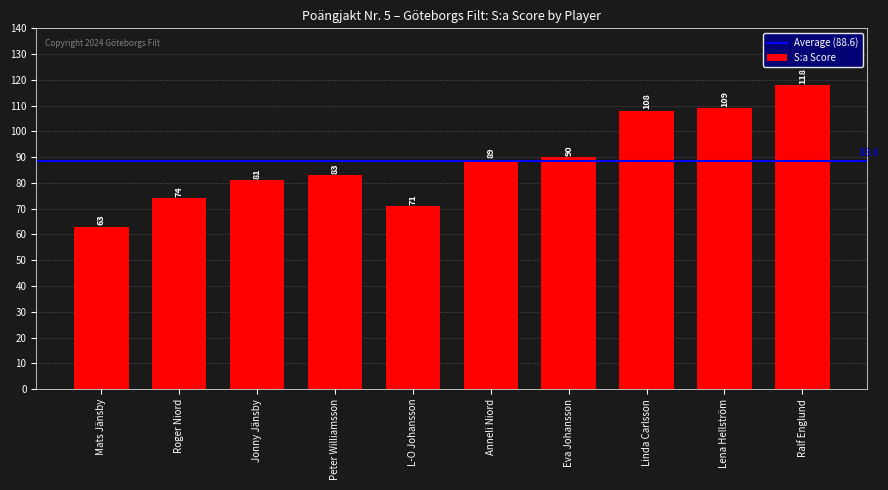

What is the smallest value displayed?

63